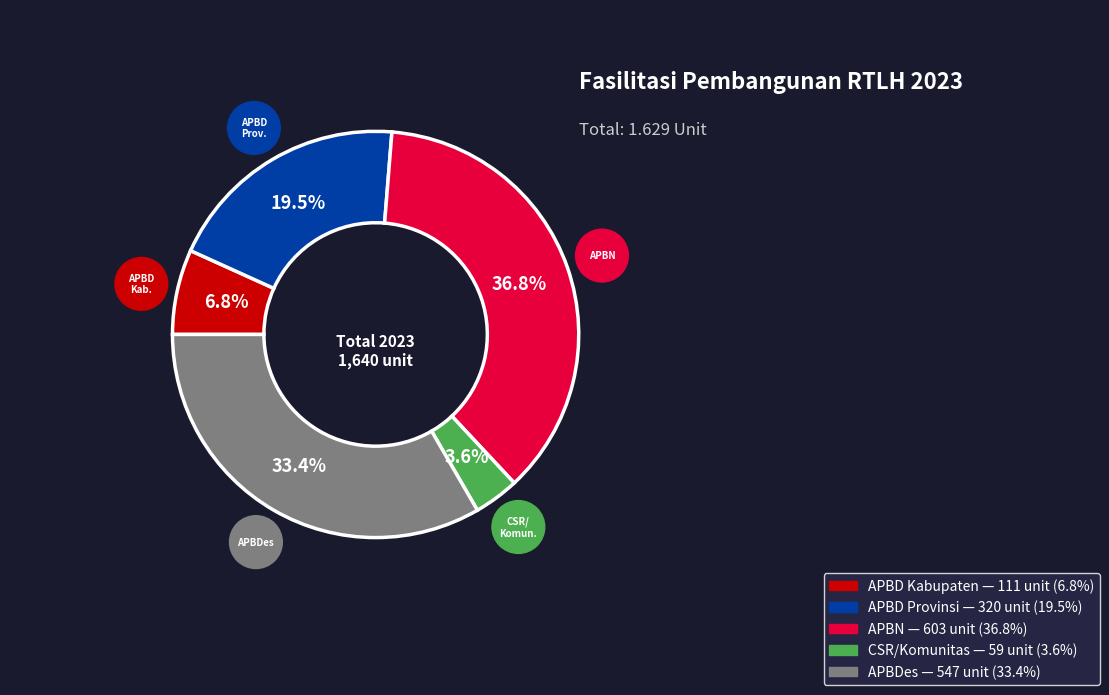

To the nearest percent, what is the combined percentage of APBN and CSR/Komunitas?

40%